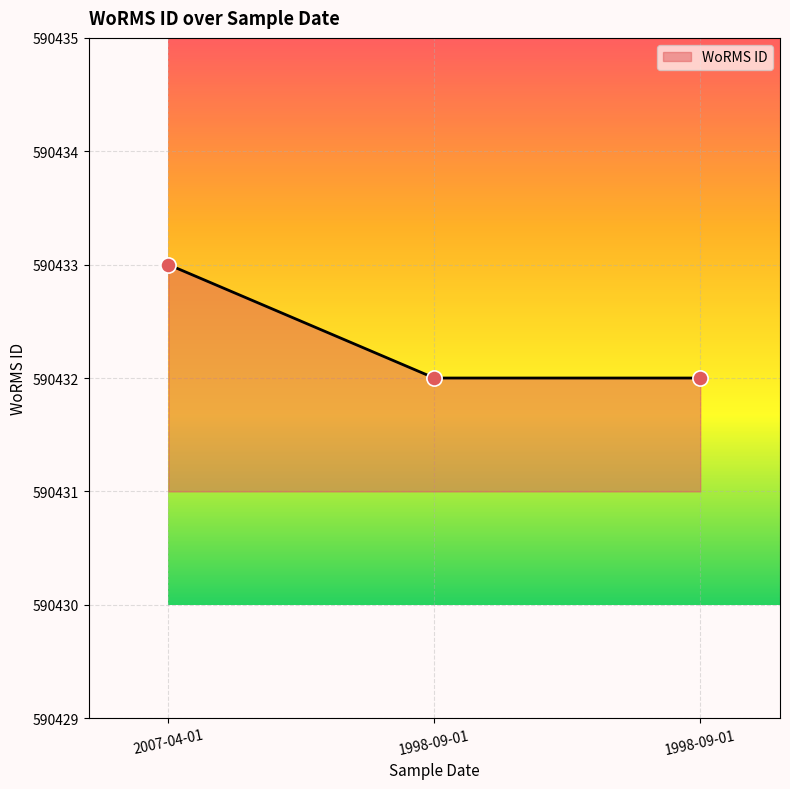

Which has a higher value, 1998-09-01 or 1998-09-01?

1998-09-01